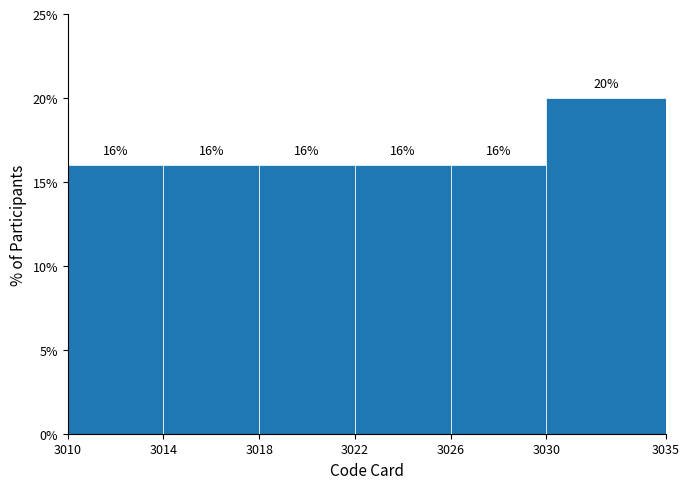

Reading left to right, transcribe this chart: for each bar, give the range it covers on the x-axis and its height.

3010 to 3014: 16
3014 to 3018: 16
3018 to 3022: 16
3022 to 3026: 16
3026 to 3030: 16
3030 to 3035: 20